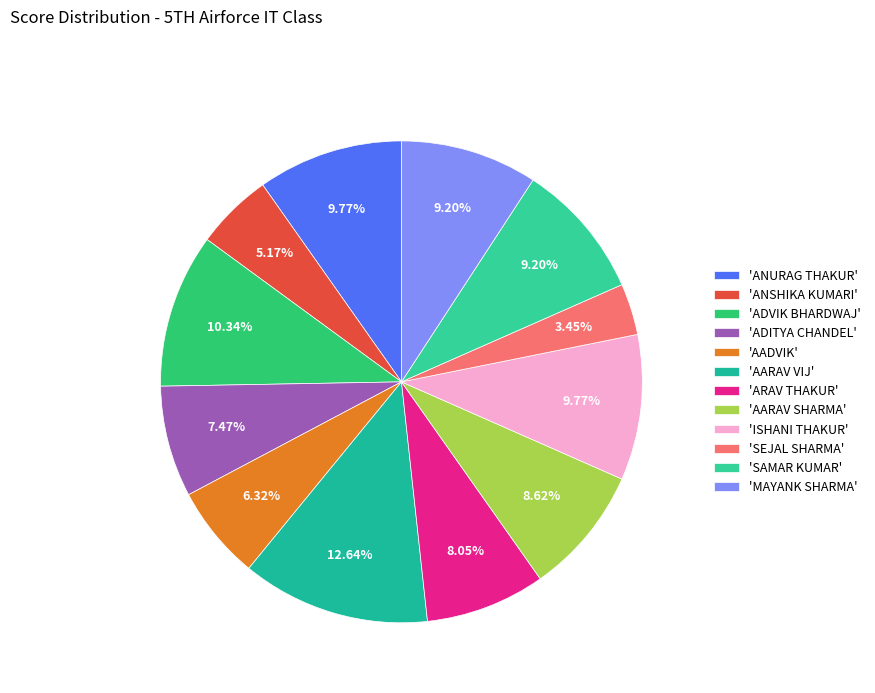

How many slices are in this pie chart?

12